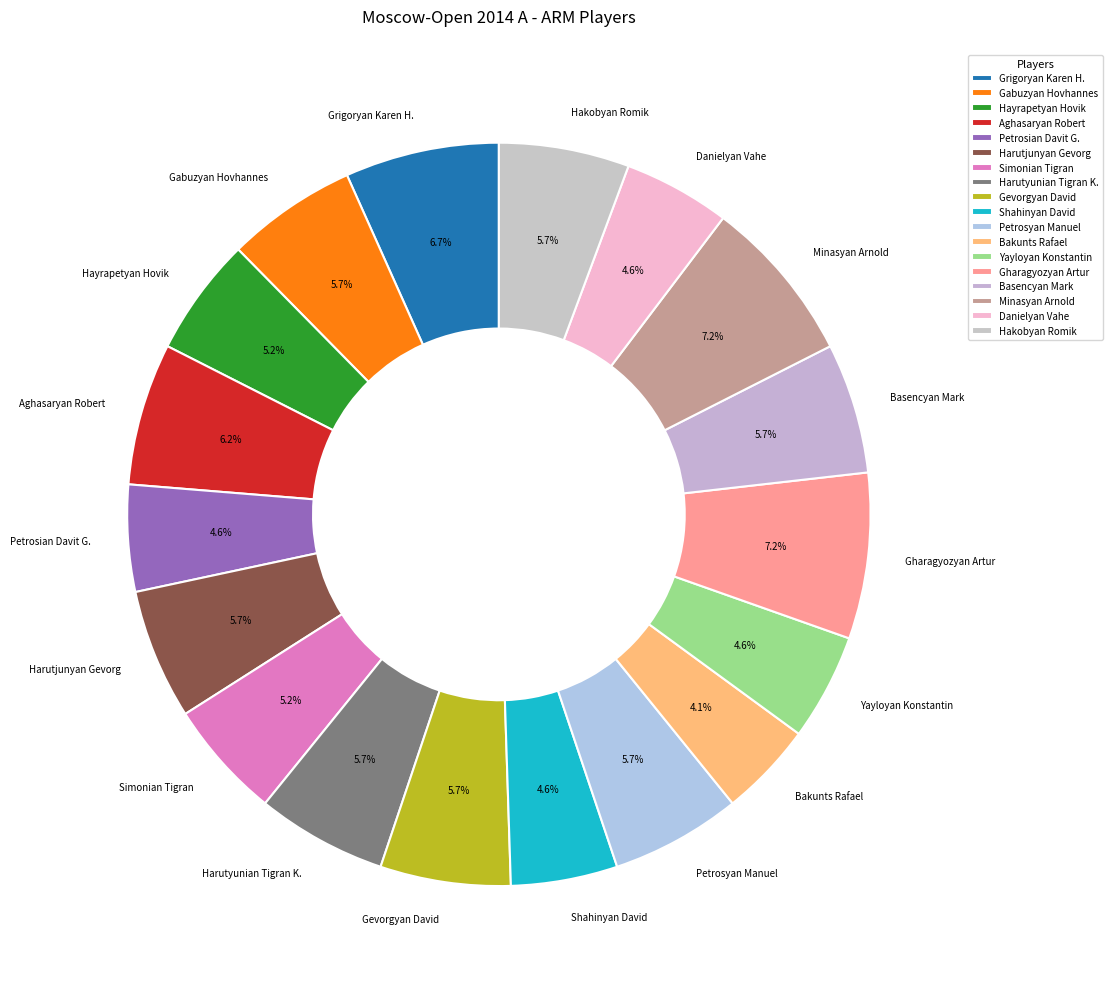

Approximately how many times larger is the value at Simonian Tigran compared to Harutyunian Tigran K.?

0.9